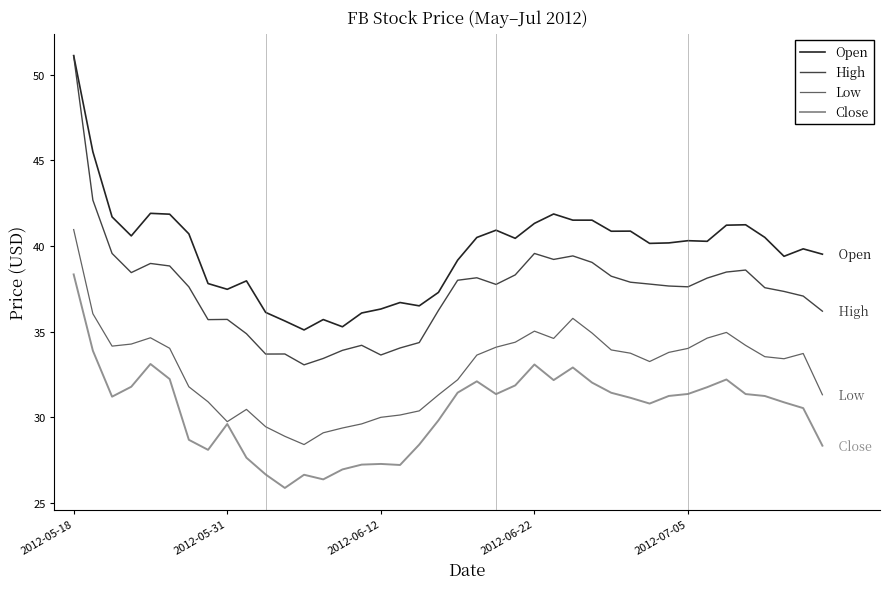

True or false: Close and High cross at least once.

False